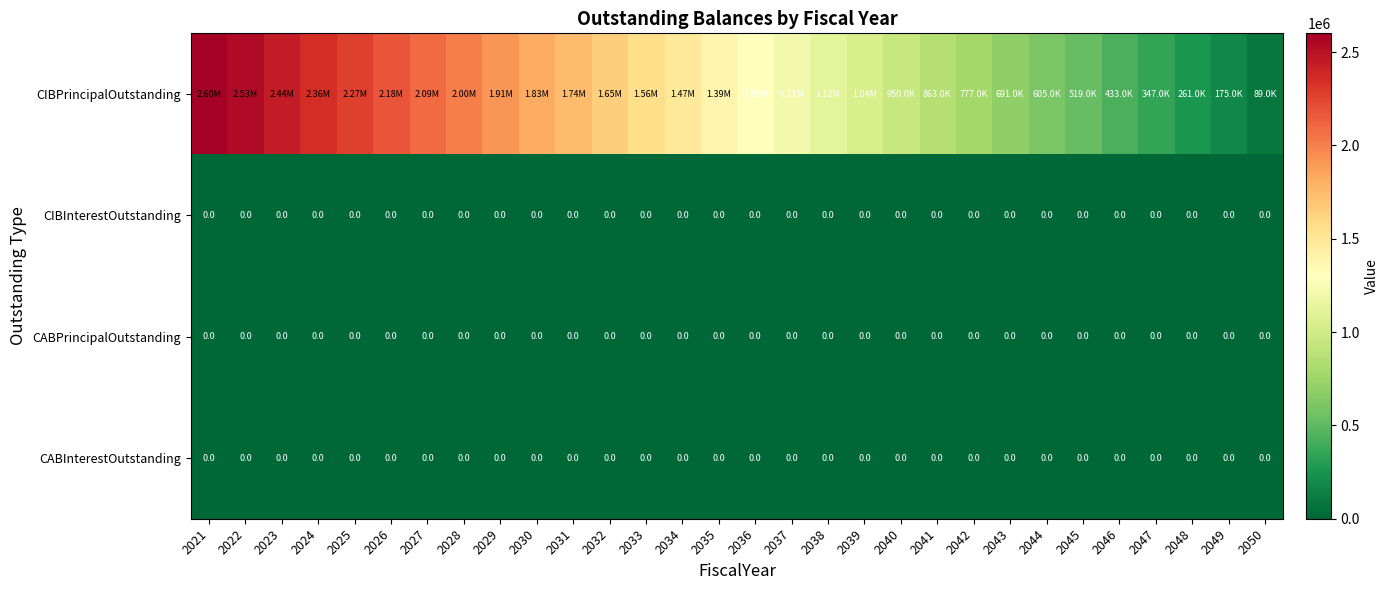

At how many categories does at least one series exceed 1811468?

10